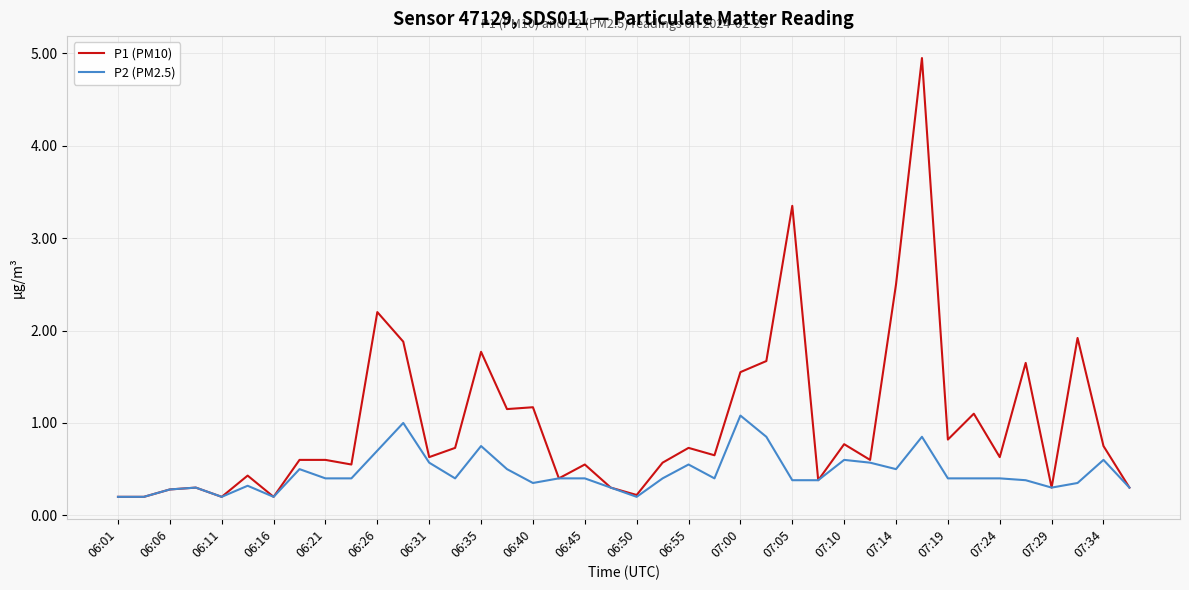

What is the difference between the maximum and minimum values in the P2 (PM2.5) series?

0.9